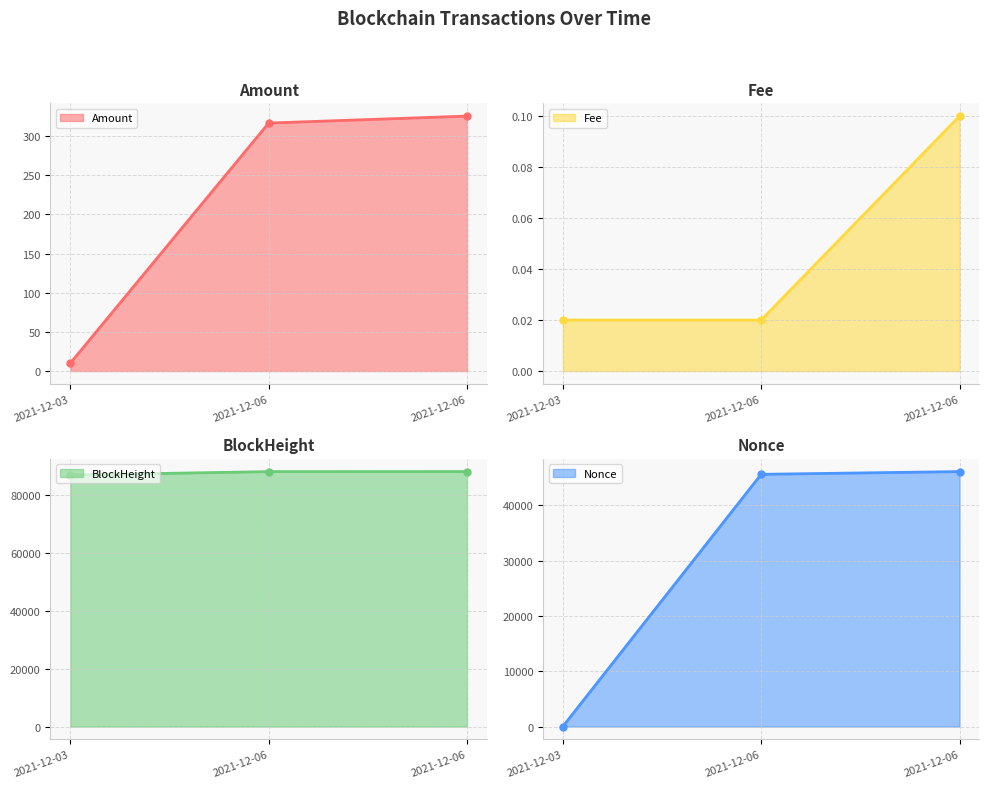

What is the highest value of the Amount line series?

325.4